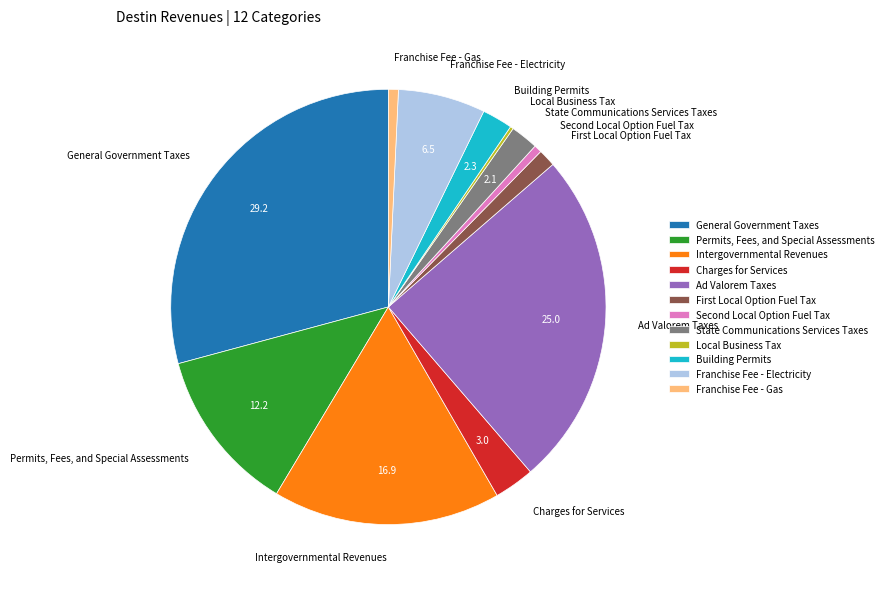

What is the largest slice in the pie chart?

General Government Taxes